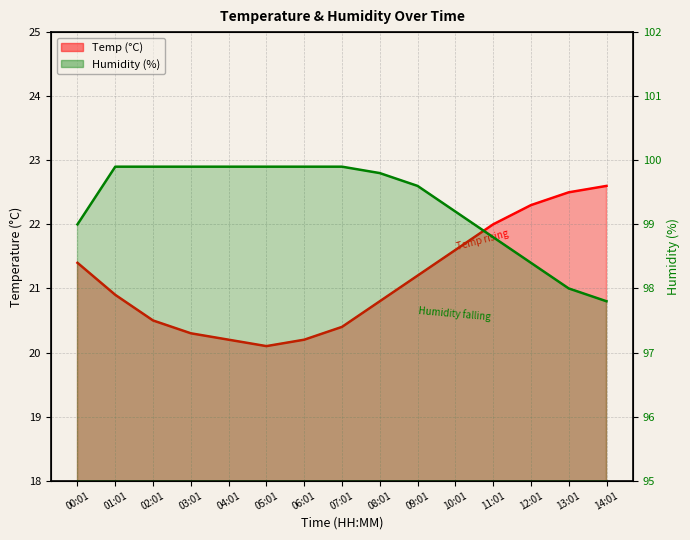

True or false: Humidity has a value of 99.9 at 04:01.

True